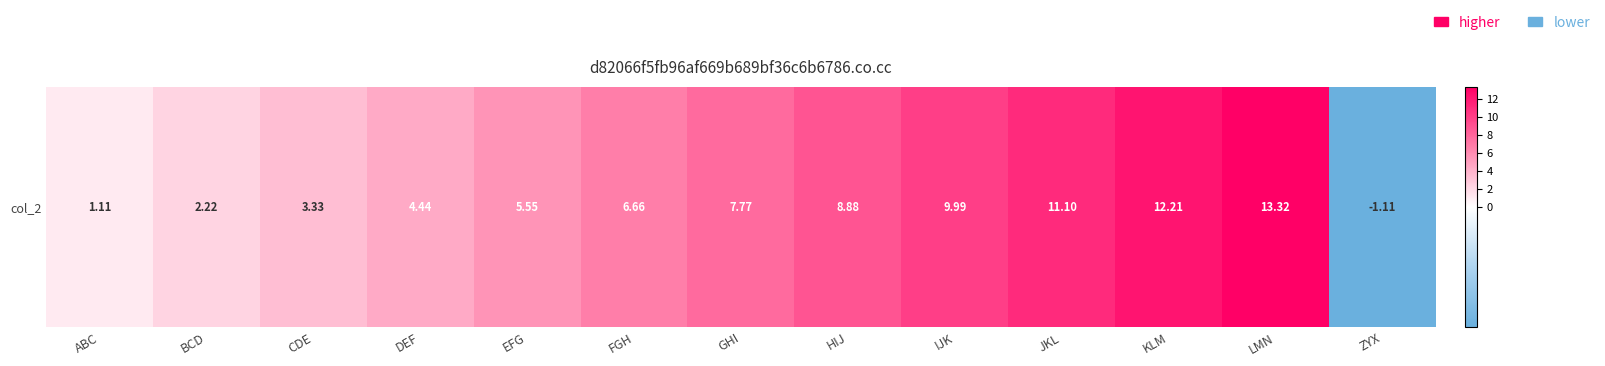

The chart shows a value of 11.8 at FGH. True or false?

False